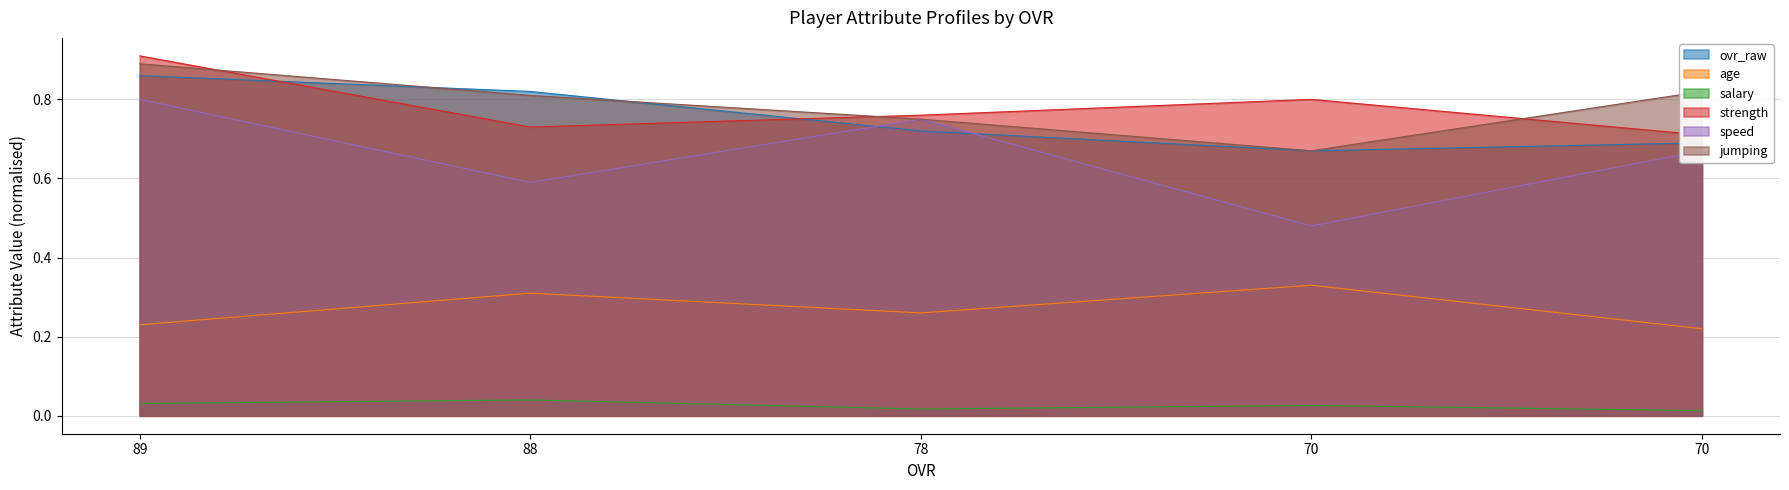

True or false: jumping has more than 0 points higher than both neighbors.

False